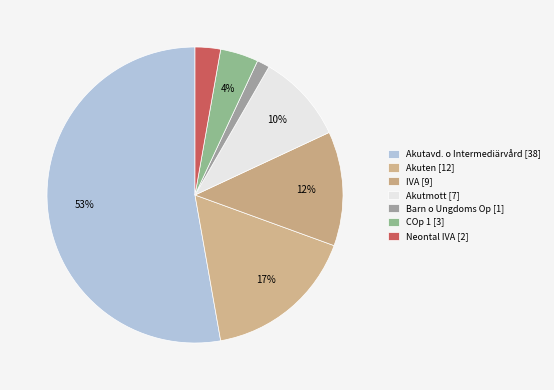

What is the largest slice in the pie chart?

Akutavd. o Intermediärvård